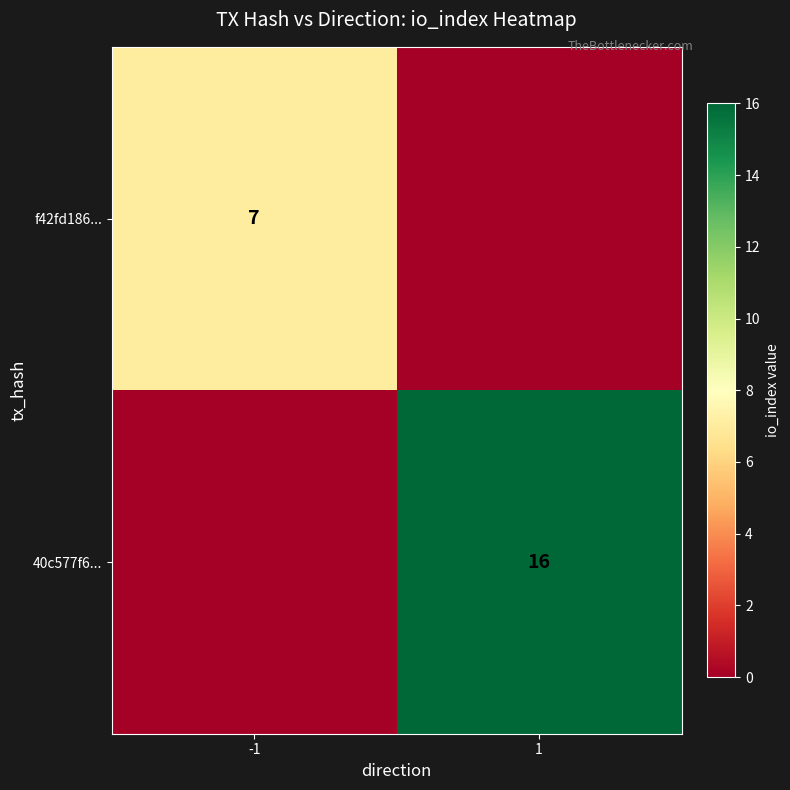

Between -1 and 1, which is larger?

-1